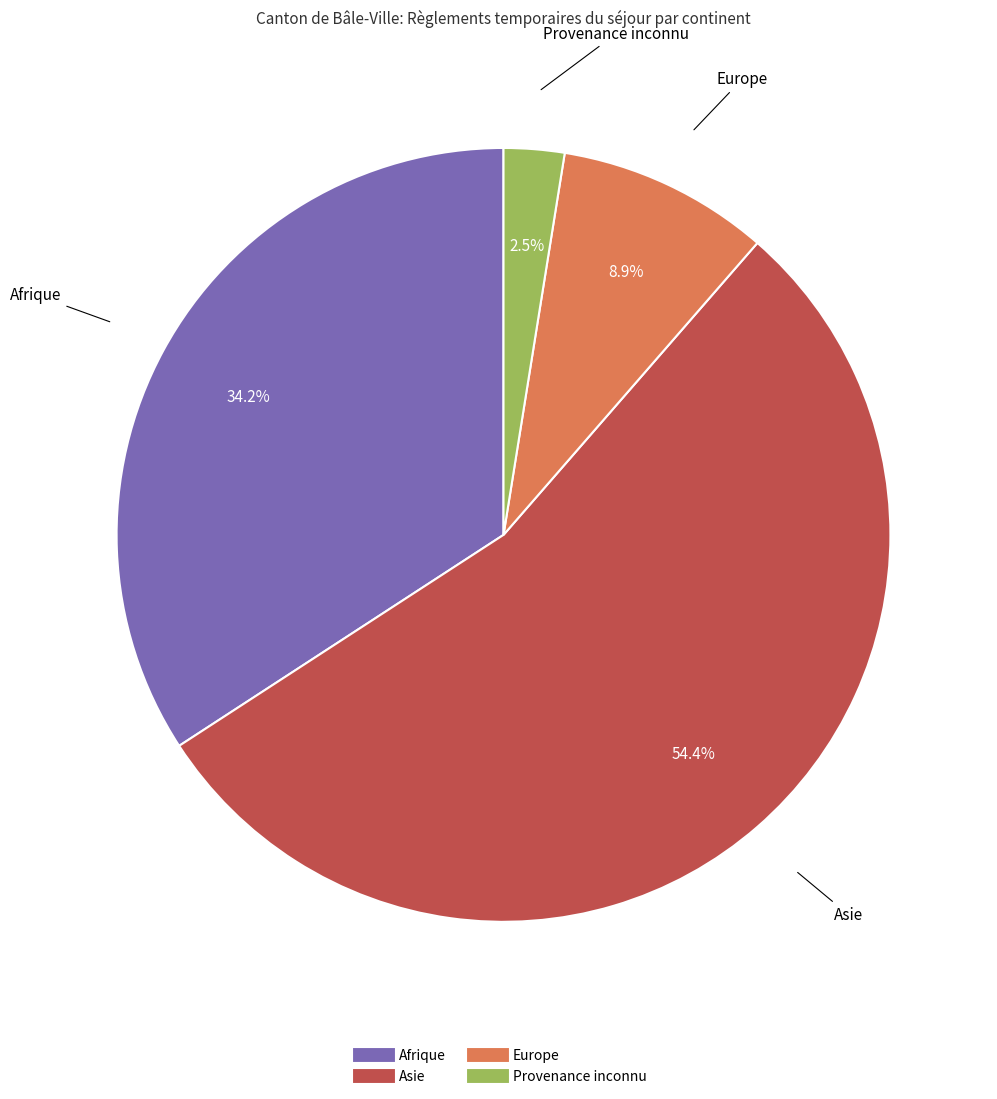

Approximately how many times larger is the value at Afrique compared to Asie?

0.6